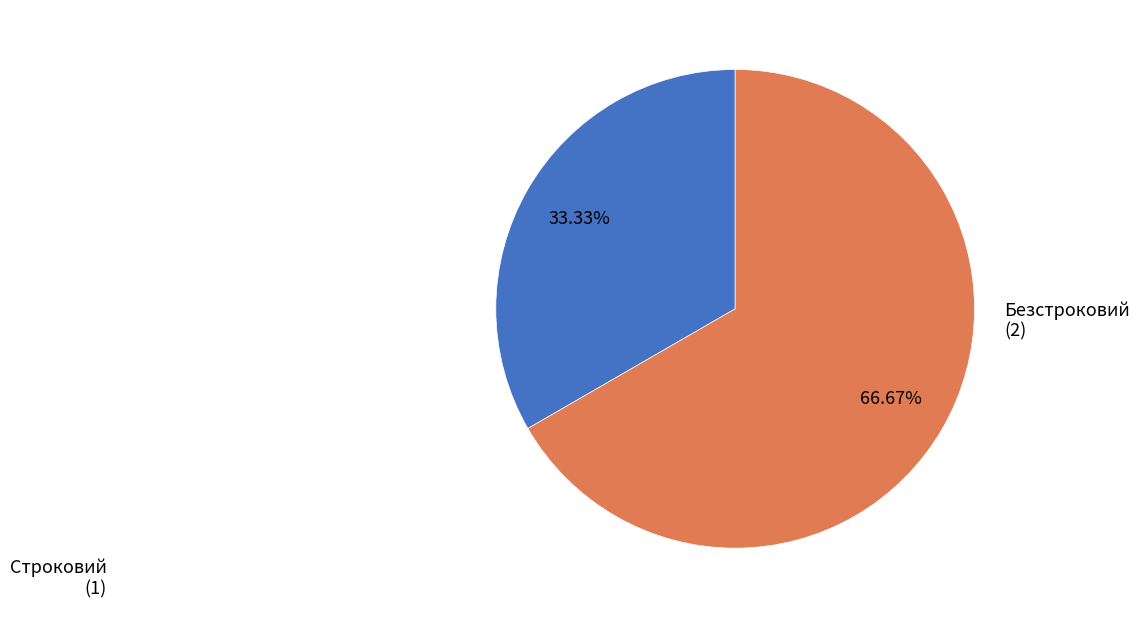

How many slices are in this pie chart?

2